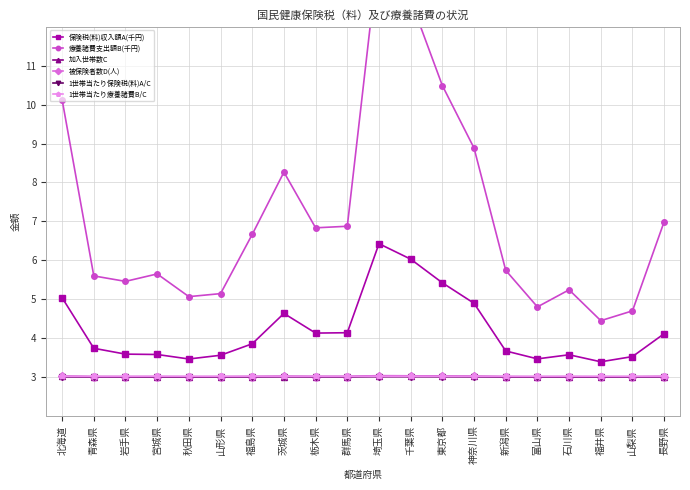

How many interior local valleys does the 療養諸費支出額B(千円) series have?

5